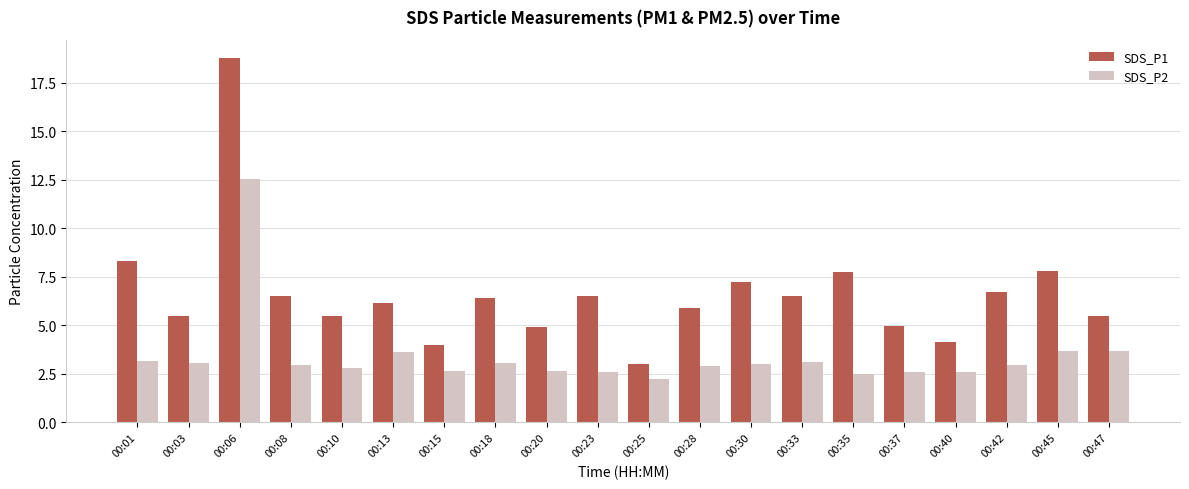

What is the difference between the highest and lowest values at 00:13?

2.5